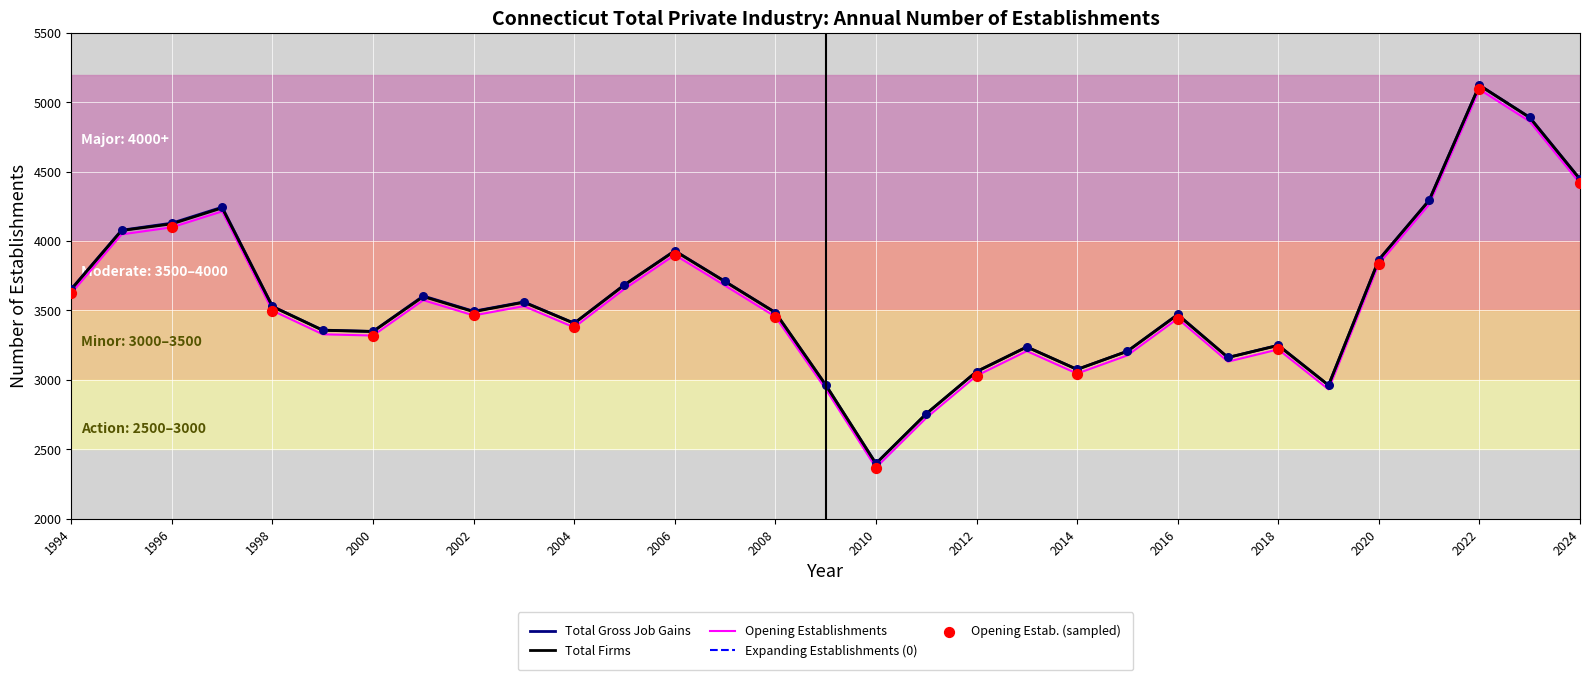

Which series reaches the minimum Y coordinate?

Opening Establishments